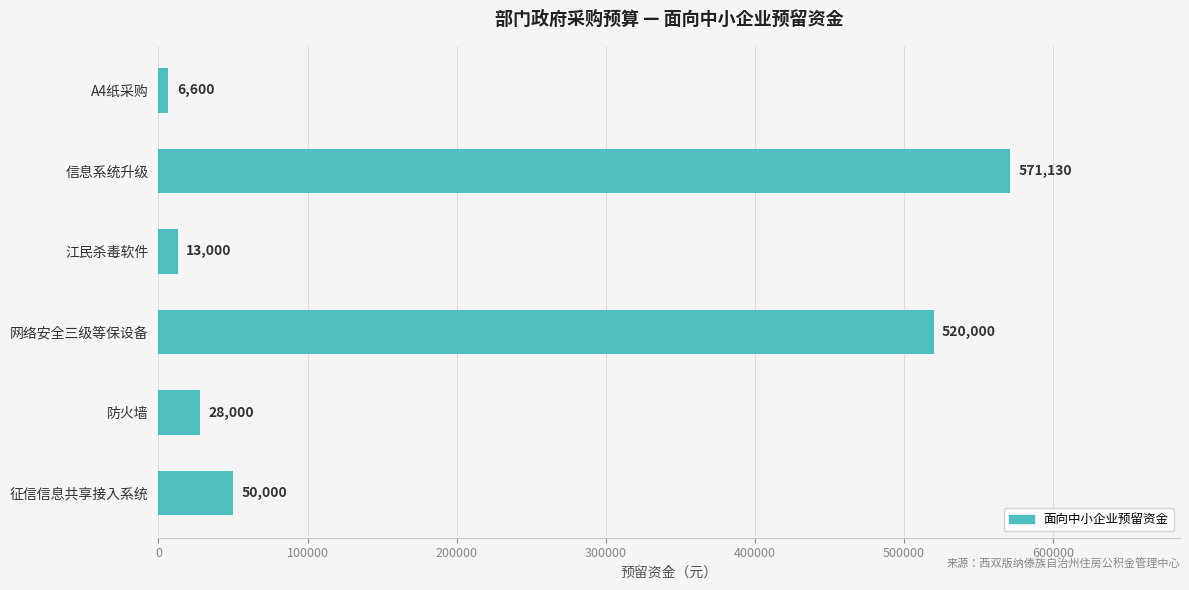

At which label is the value closest to 288865?

网络安全三级等保设备